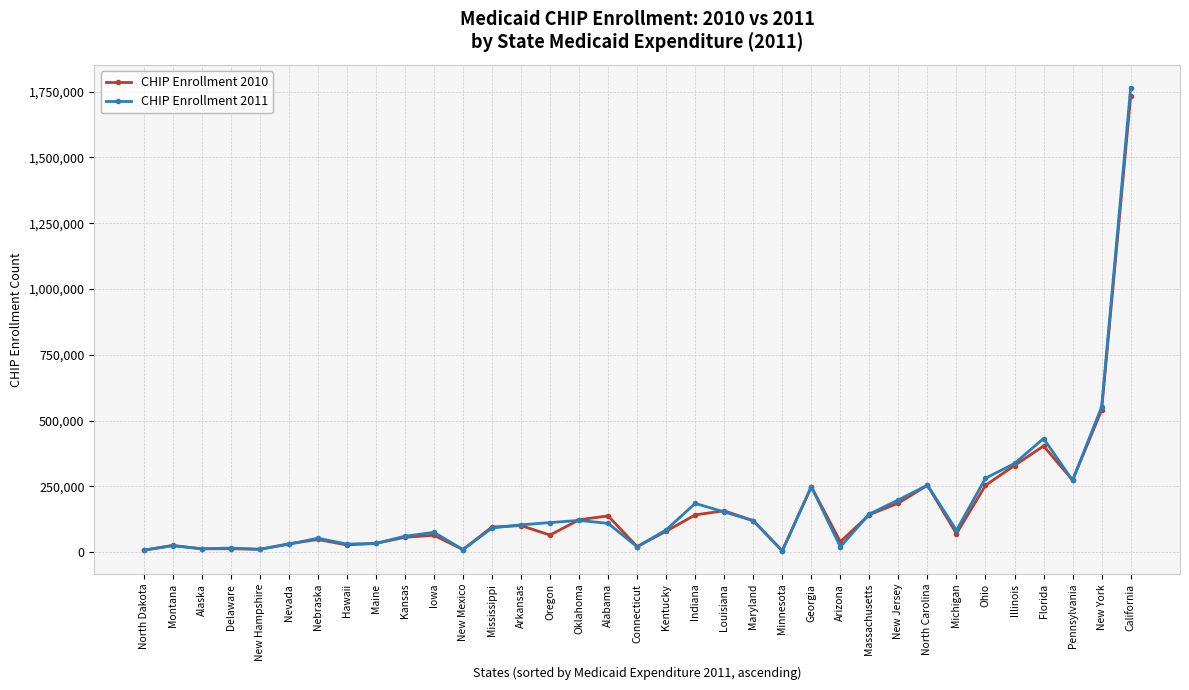

What is the difference between the maximum and minimum values in the CHIP Enrollment 2010 series?

1726441